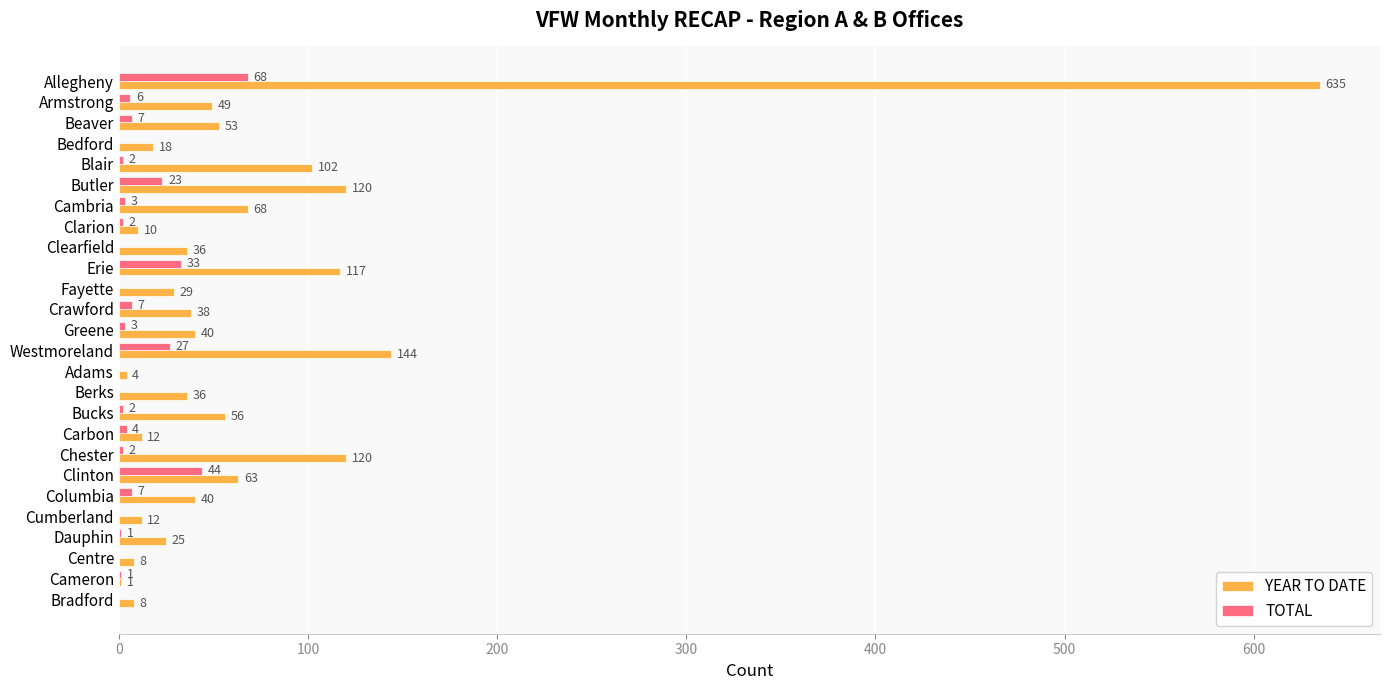

Which series has the largest total across all categories?

YEAR TO DATE